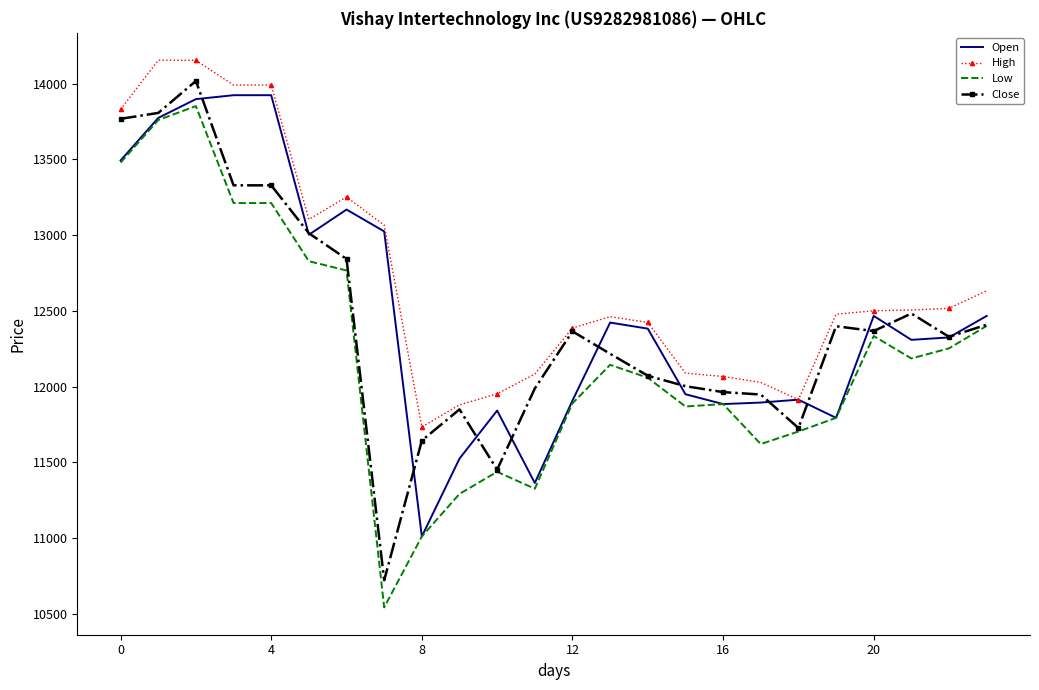

What is the greatest value displayed?

14155